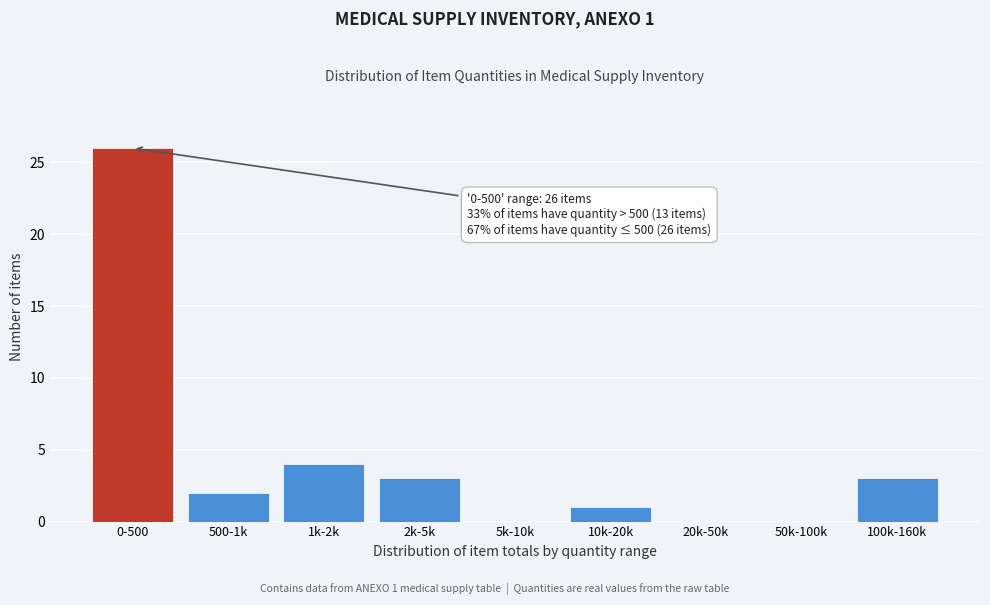

Reading left to right, list all the values displayed in this chart.

0-500=26	500-1k=2	1k-2k=4	2k-5k=3	5k-10k=0	10k-20k=1	20k-50k=0	50k-100k=0	100k-160k=3